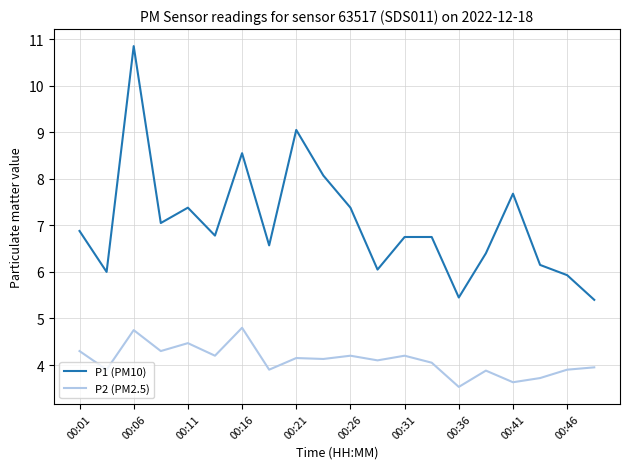

Which series has the largest total across all categories?

P1 (PM10)